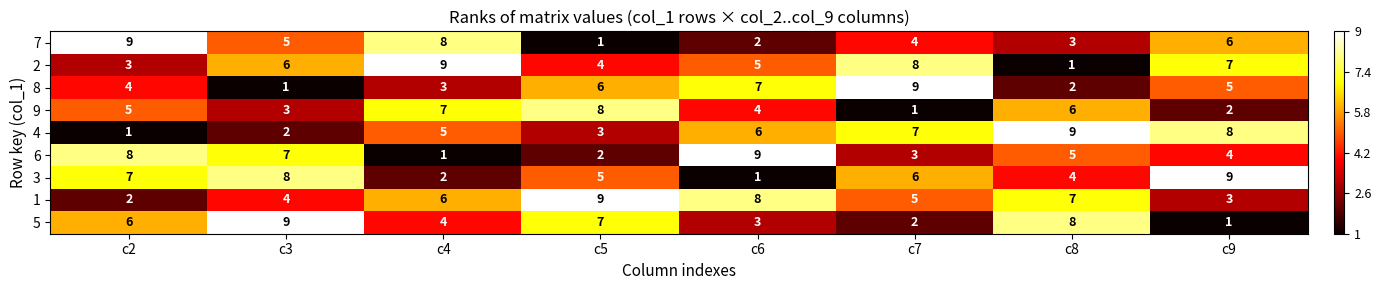

Between c3 and c6, which series saw the biggest shift?

3